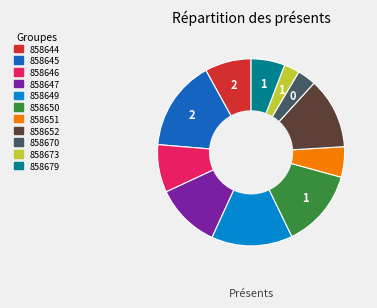

Does any single category account for the majority?

No